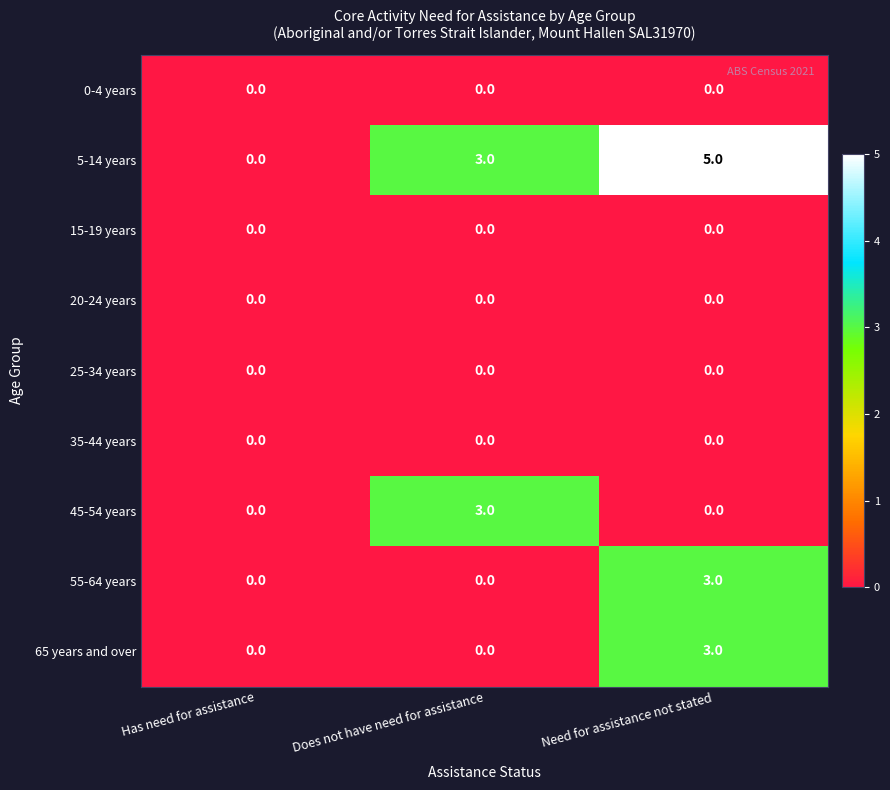

Which series has the largest total across all categories?

5-14 years